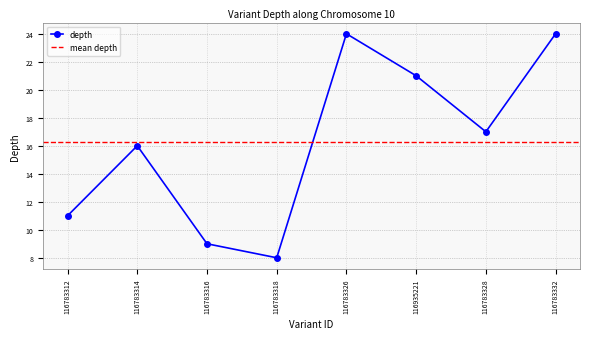

What is the minimum value shown in the chart?

8